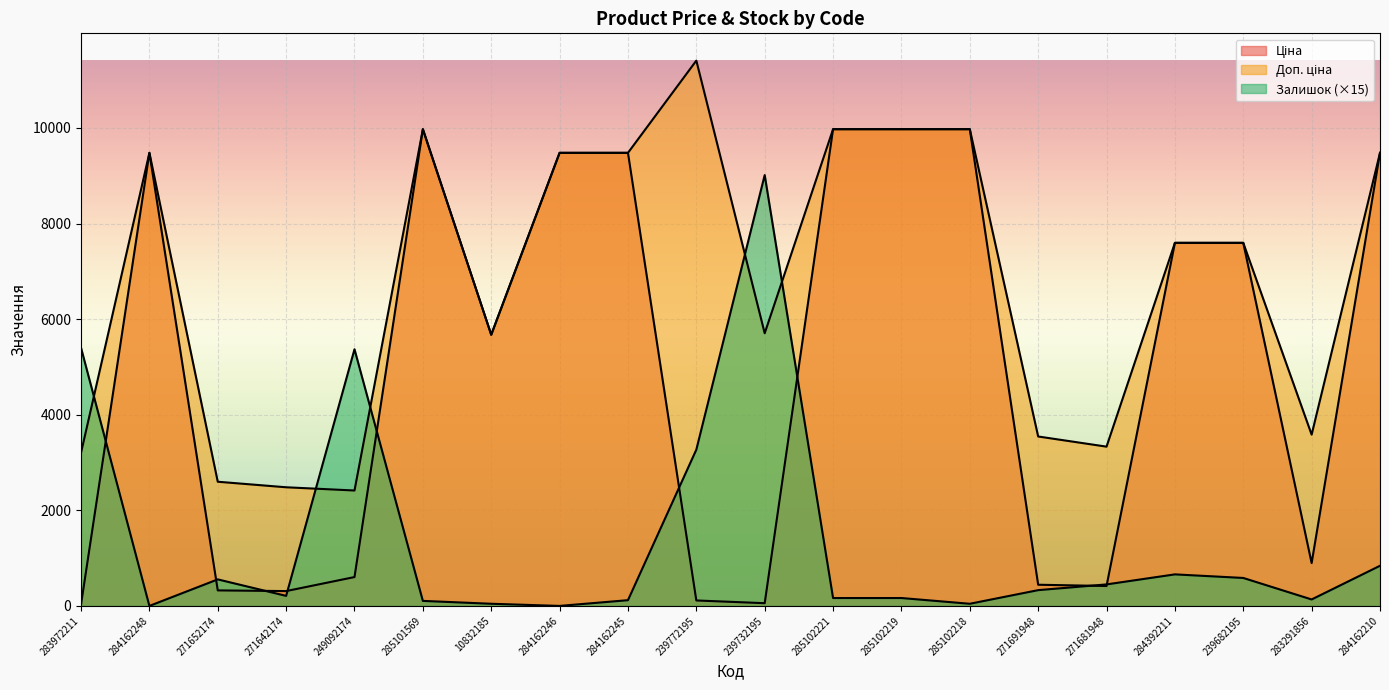

At how many categories does at least one series exceed 6690?

12